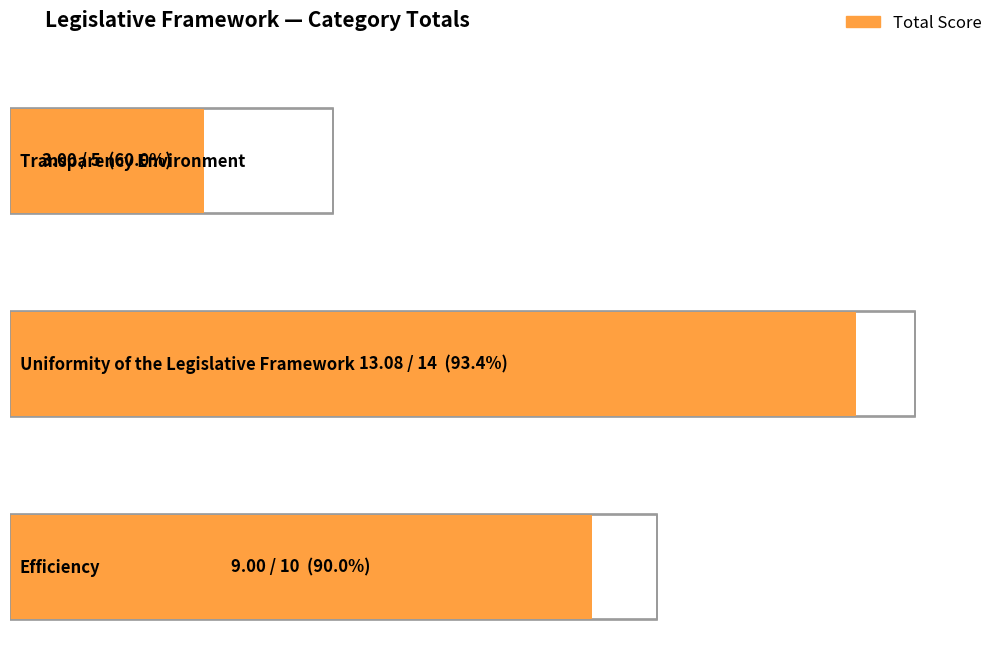

At which label does Total reach its peak?

Uniformity of the Legislative Framework